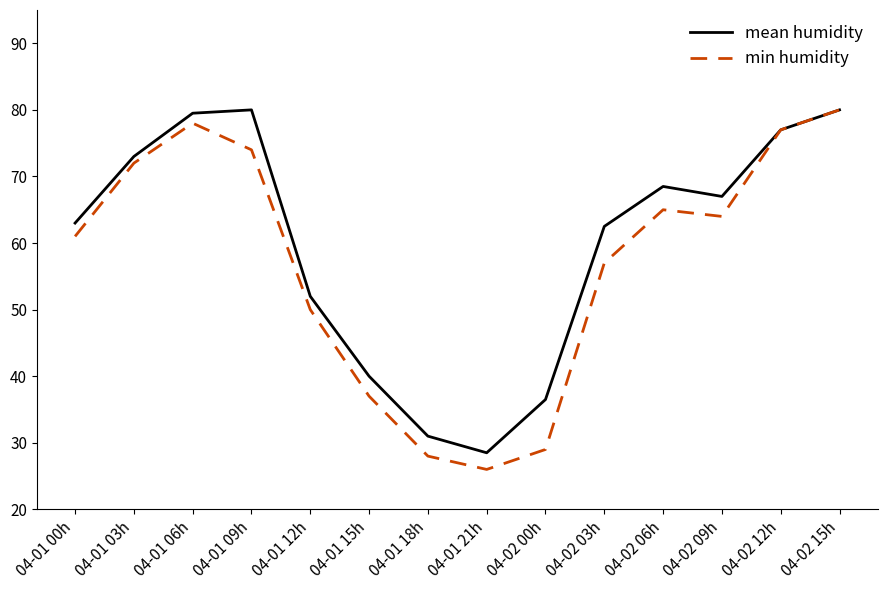

What is the difference between the min humidity values at 04-02 12h and 04-01 18h?

49.0